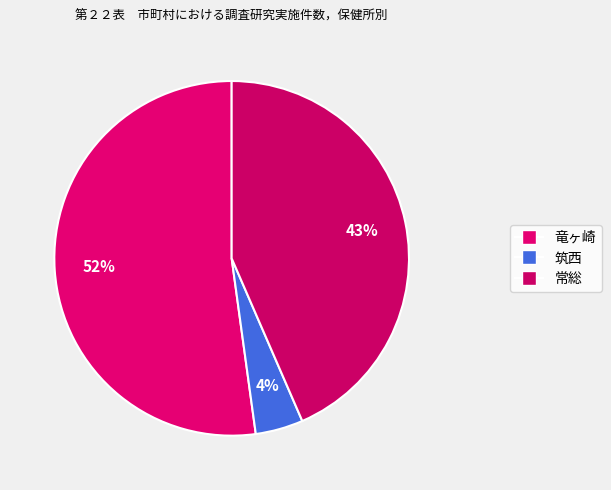

Rank the categories by value from highest to lowest.

竜ヶ崎, 常総, 筑西